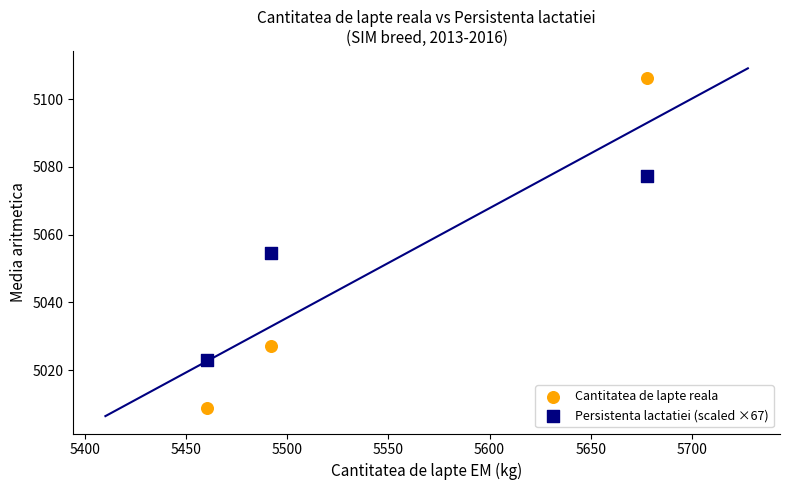

Which series contains the lowest Y value?

Cantitatea de lapte reala